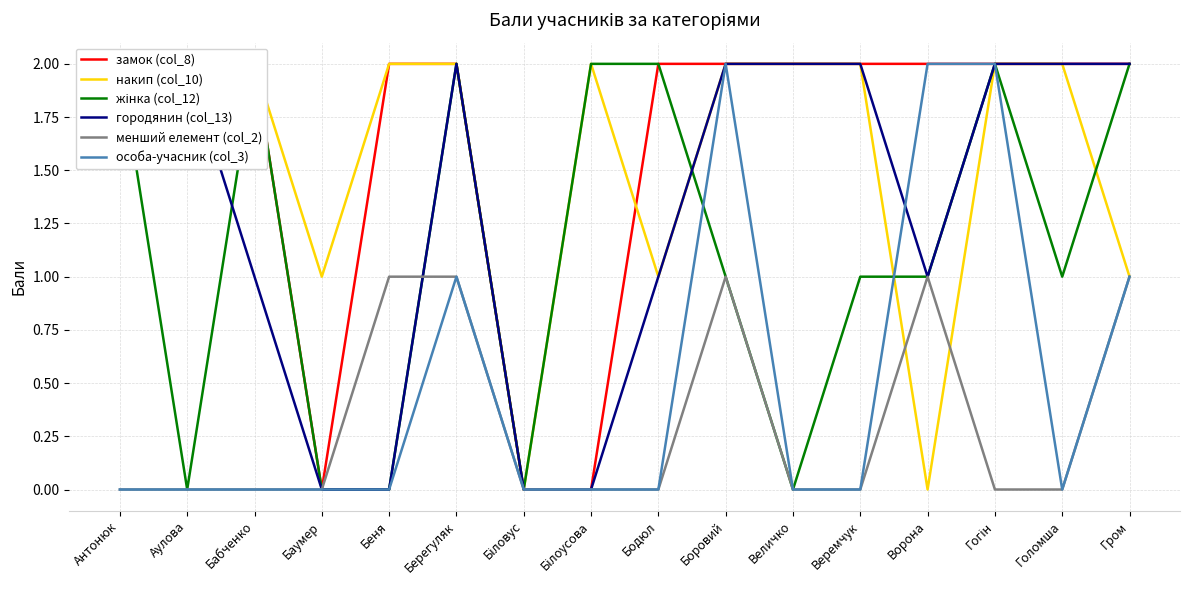

What is the maximum value shown in the chart?

2